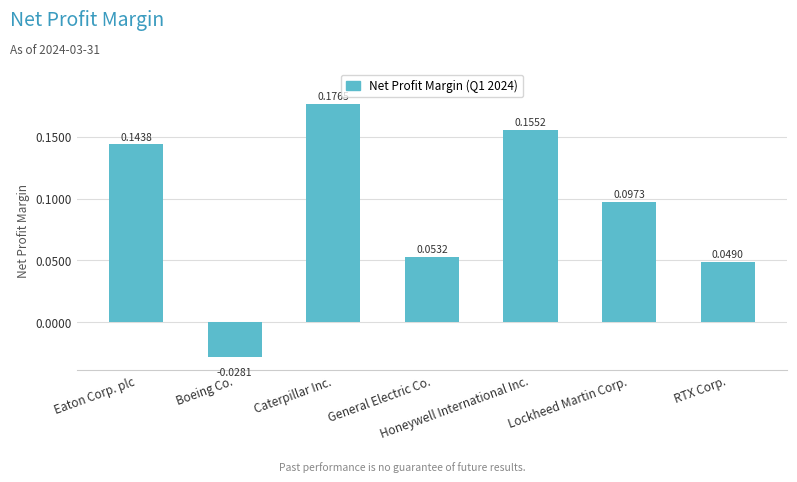

What is the label of the 3rd bar from the left?

Caterpillar Inc.